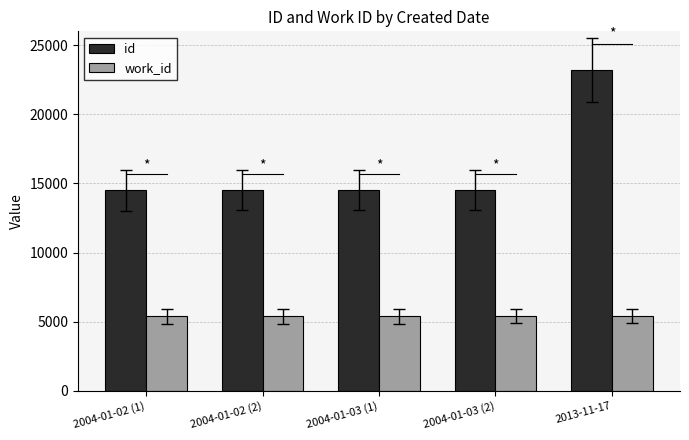

List the series in order of their peak value, lowest first.

work_id, id